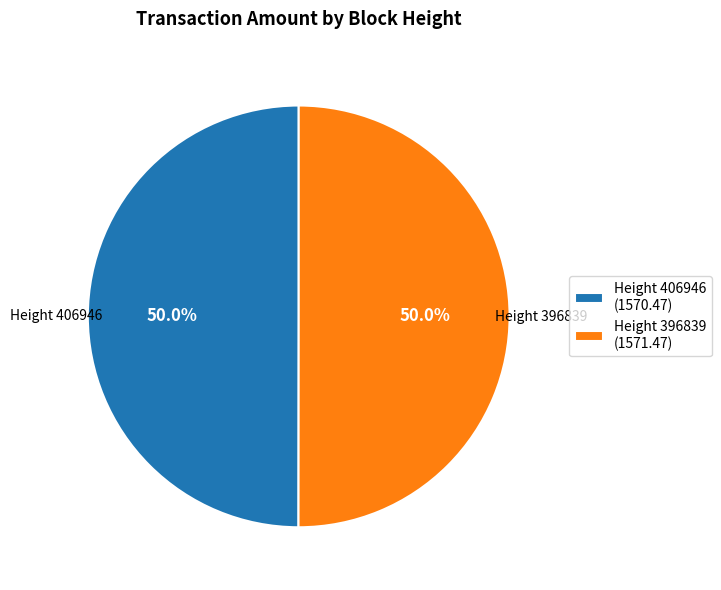

What percentage do Height 396839 (1571.47) and Height 406946 (1570.47) together represent?

100.0%